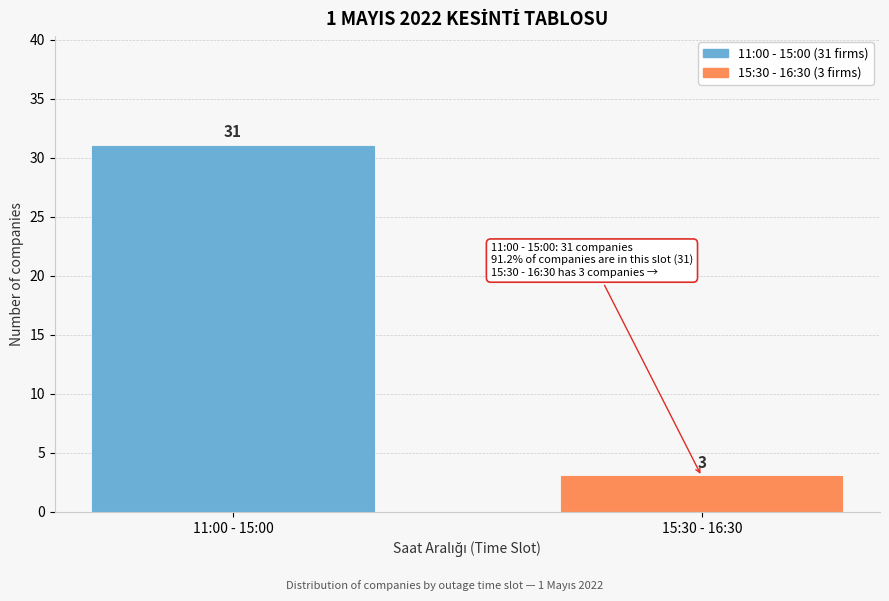

Reading right to left, transcribe all the data shown in this chart.

15:30 - 16:30=3	11:00 - 15:00=31